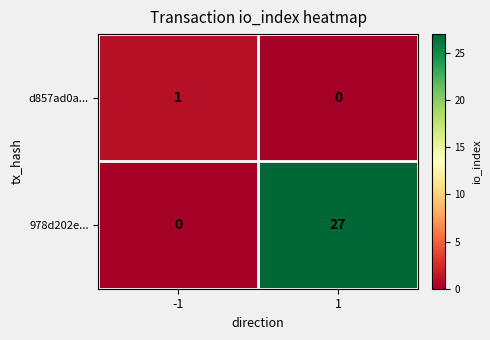

Is it true that 978d202e... equals 15 at 1?

False